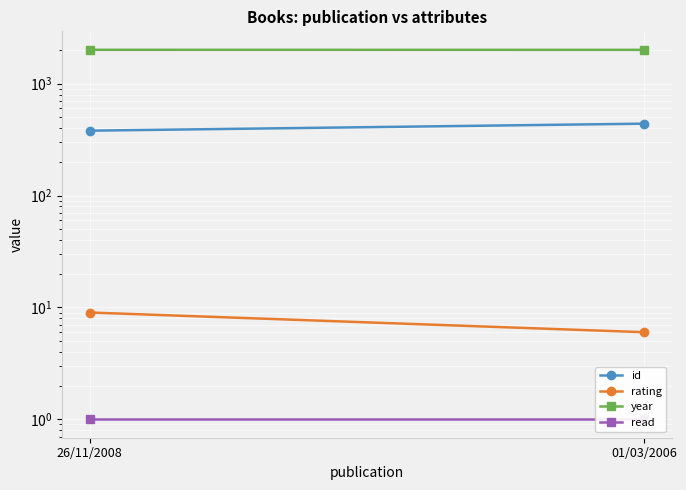

What are all the series names shown in the legend?

id, rating, year, read